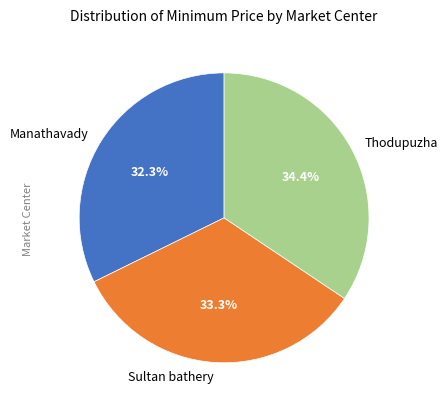

Which category has the smallest portion of the pie?

Manathavady